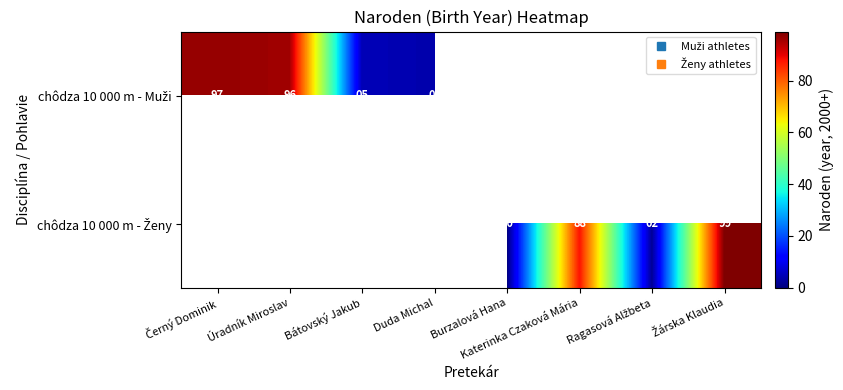

Is the value of chôdza 10 000 m - Ženy at Černý Dominik greater than the value of chôdza 10 000 m - Muži at Černý Dominik?

No